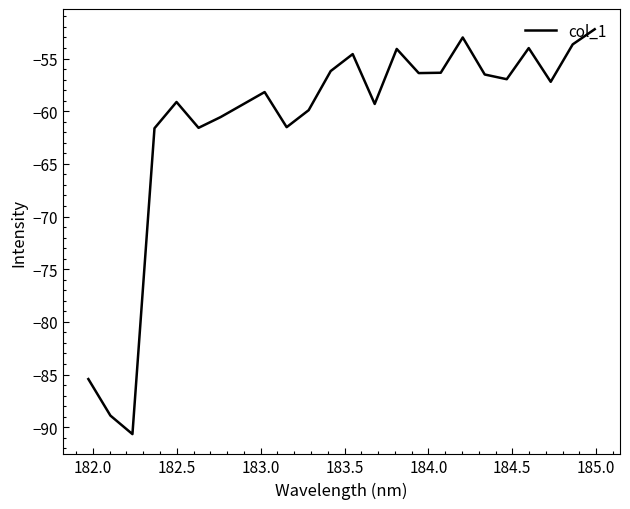

What is the difference between the maximum and minimum values?

38.4